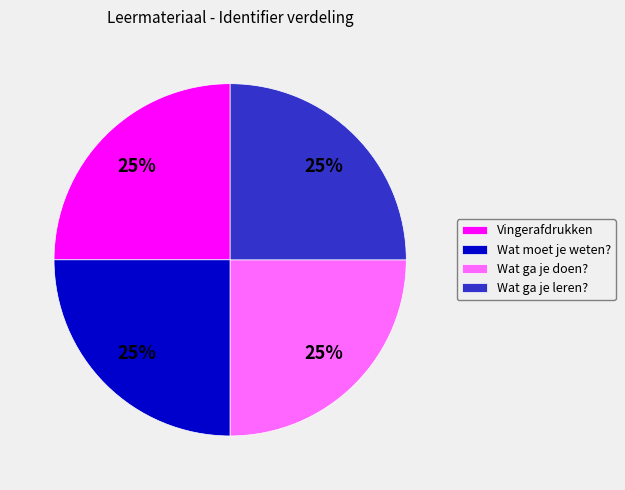

What percentage is the Wat moet je weten? slice, to the nearest percent?

25%